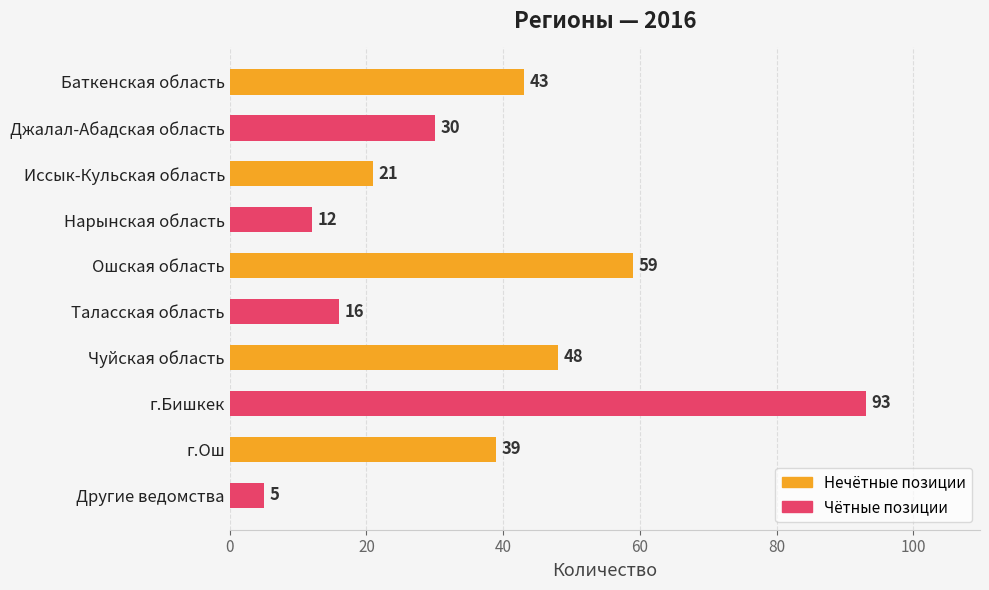

How many values are below 39?

5